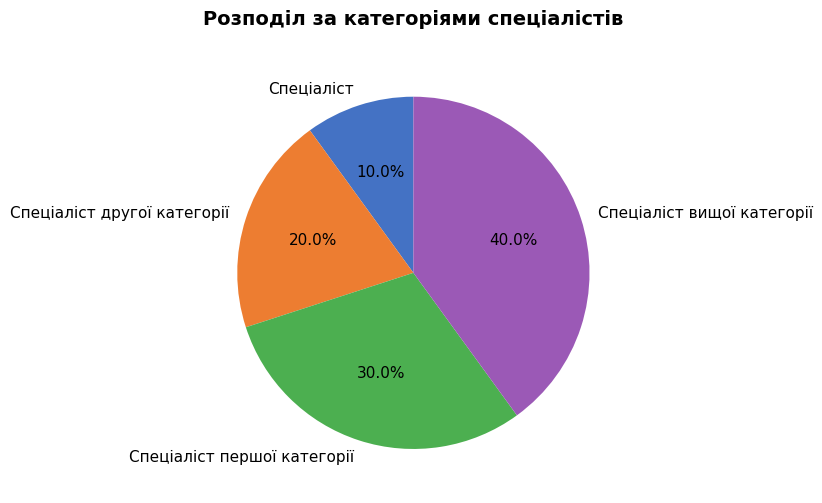

Which has a higher value, Спеціаліст or Спеціаліст другої категорії?

Спеціаліст другої категорії